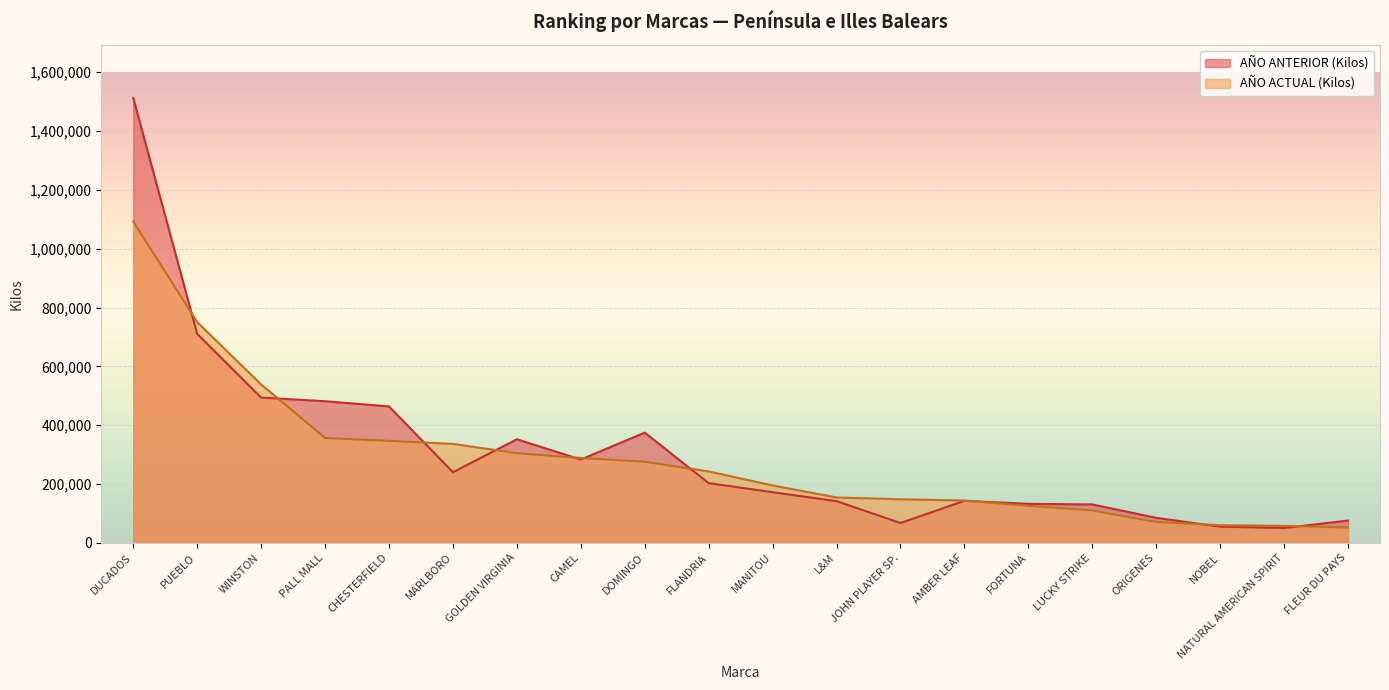

True or false: AÑO ACTUAL (Kilos) has more than 1 interior local peaks.

False